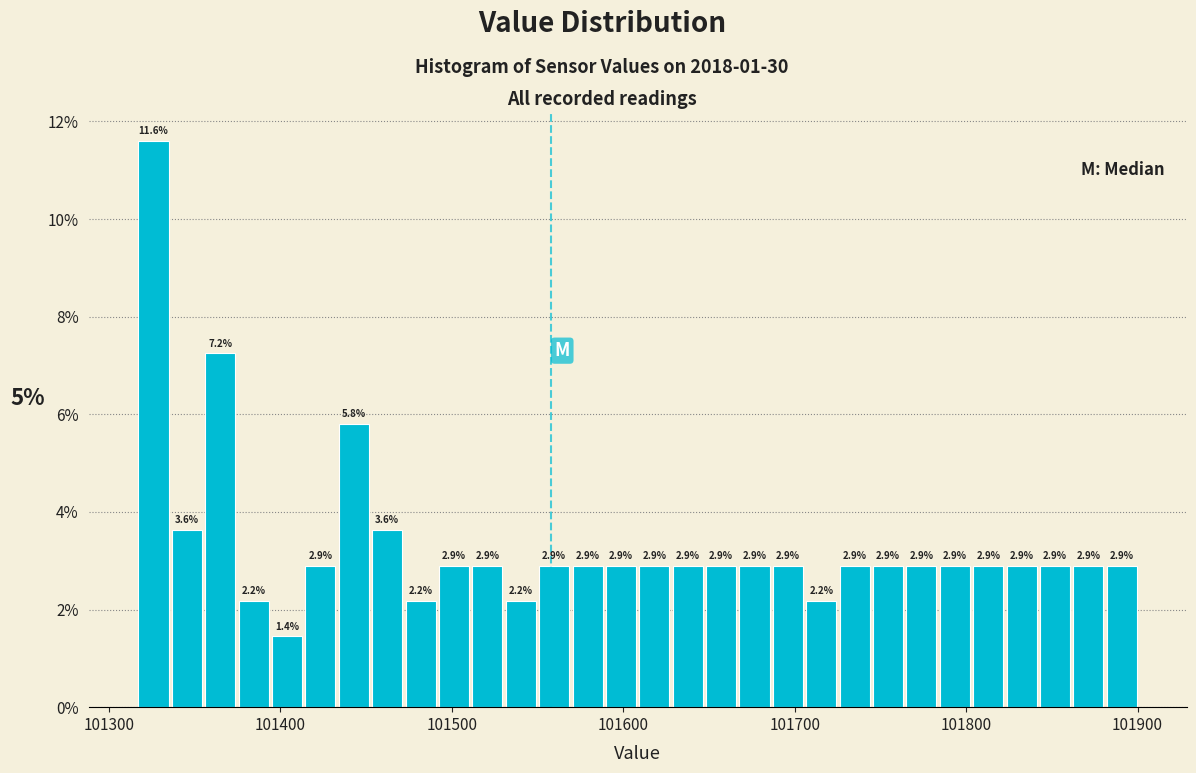

Around what value on the x-axis is the tallest bar? Give the approximate position of its centre, as read against the axis.

101330